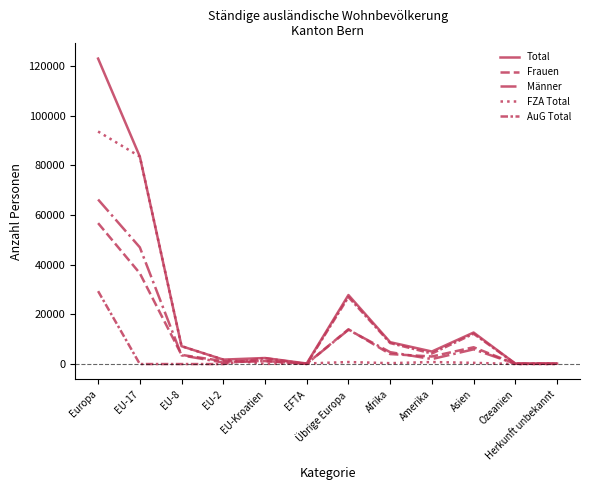

What is the sum of all Total values?

272773